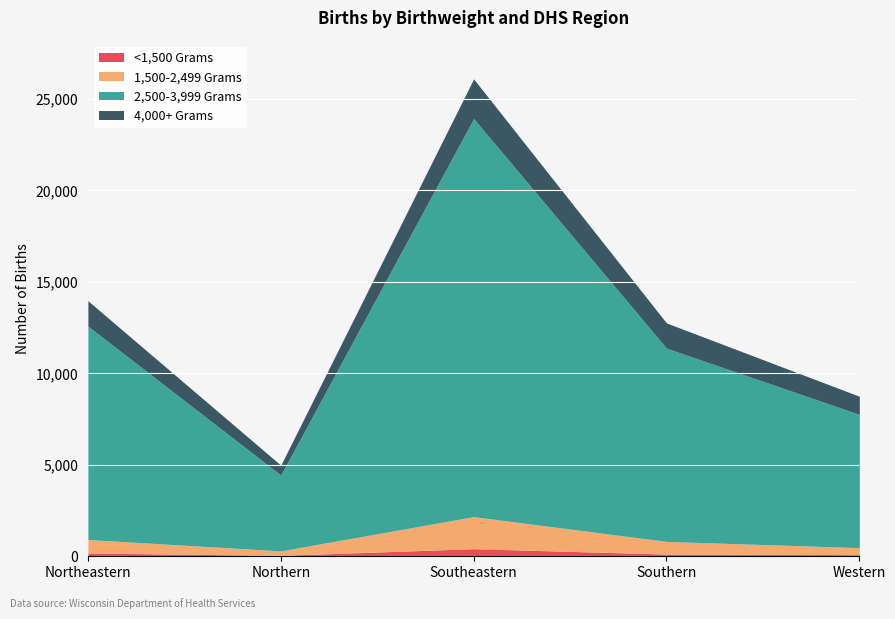

At which label does 1,500-2,499 Grams reach its minimum?

Northern